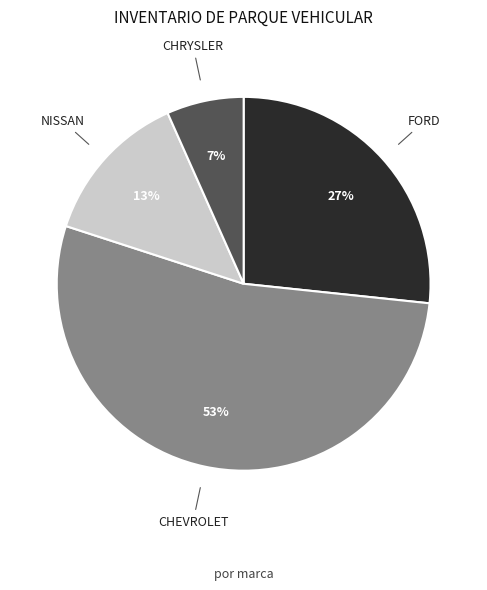

Do NISSAN and FORD together represent more than half of the pie?

No